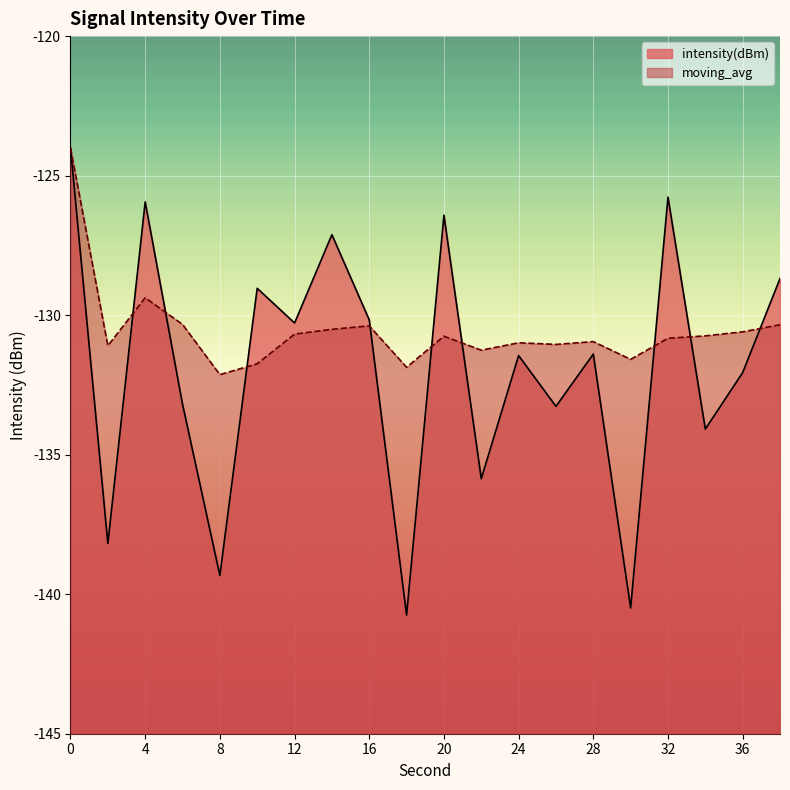

True or false: moving_avg has a value of -131.3 at 22.

True